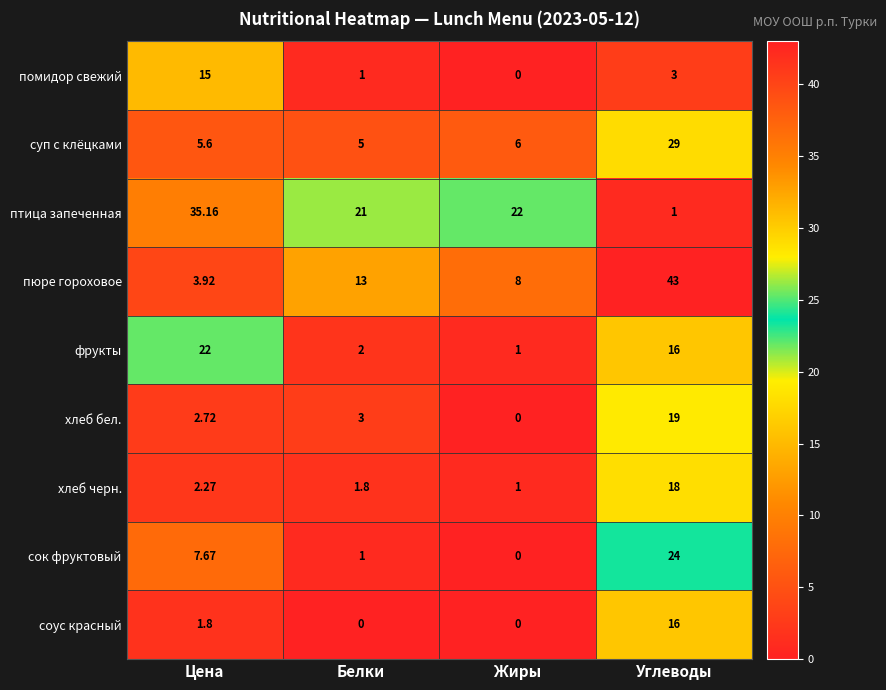

At which label does суп с клёцками reach its minimum?

Белки